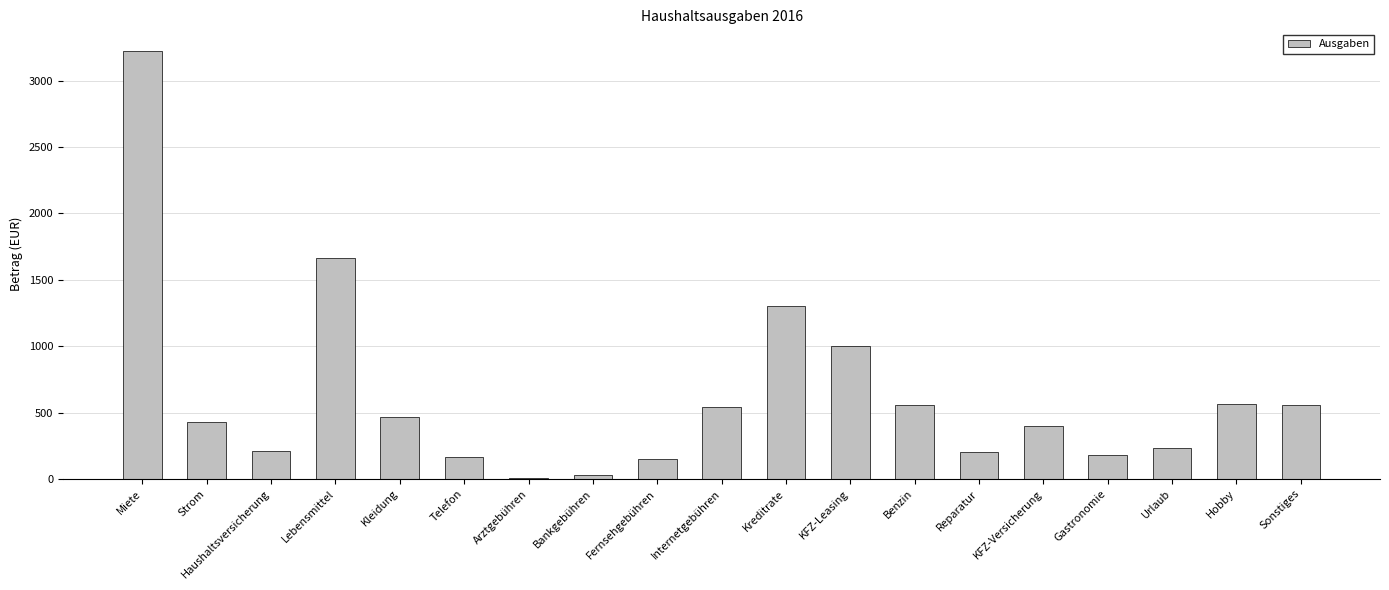

The value at Strom is 432.0. True or false?

True